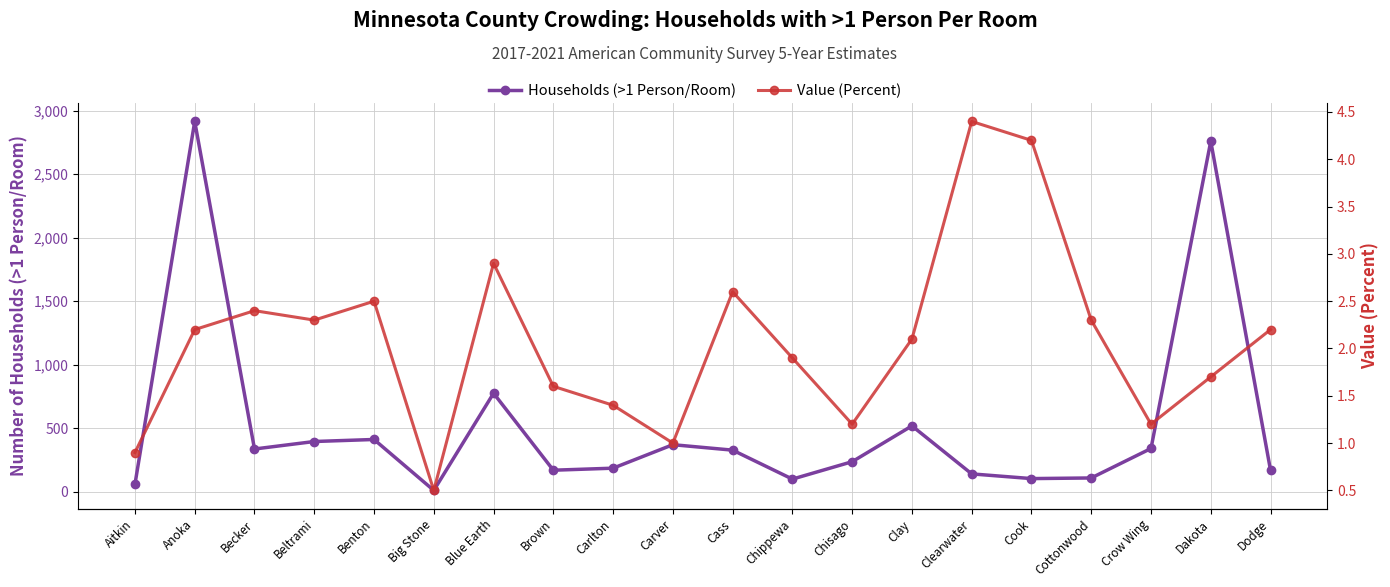

What is the difference between the Value (Percent) values at Clay and Brown?

0.5